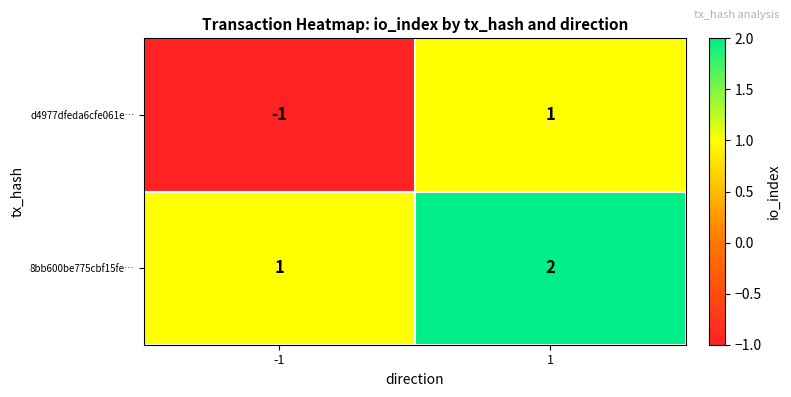

List the series in order of their peak value, highest first.

8bb600be775cbf15fe…, d4977dfeda6cfe061e…